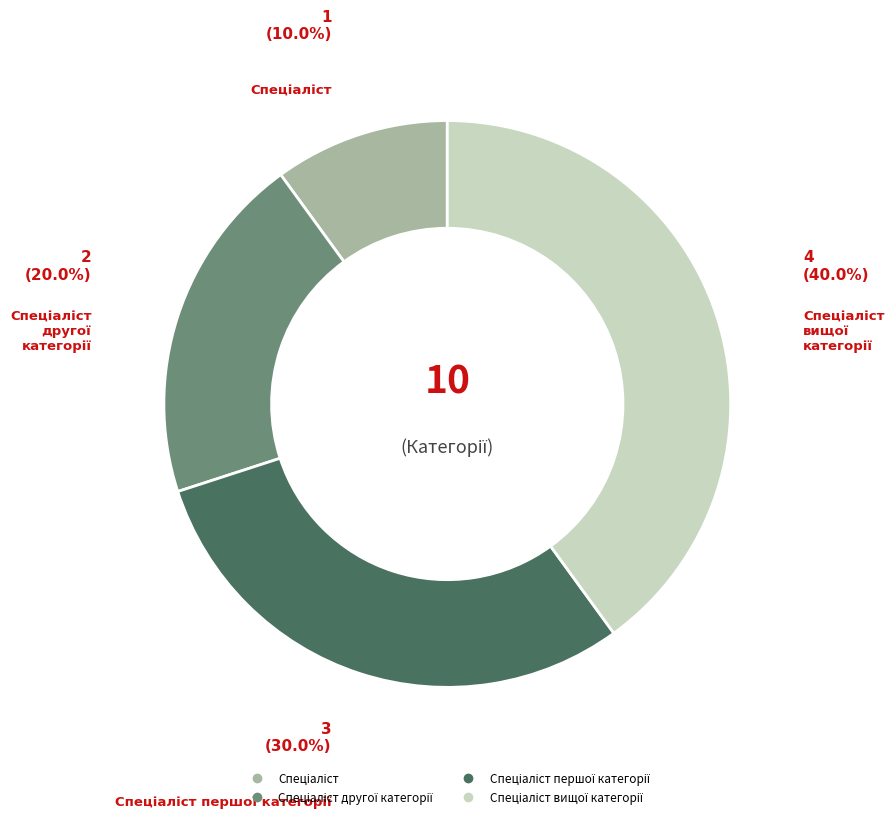

Is there a majority slice in this chart?

No